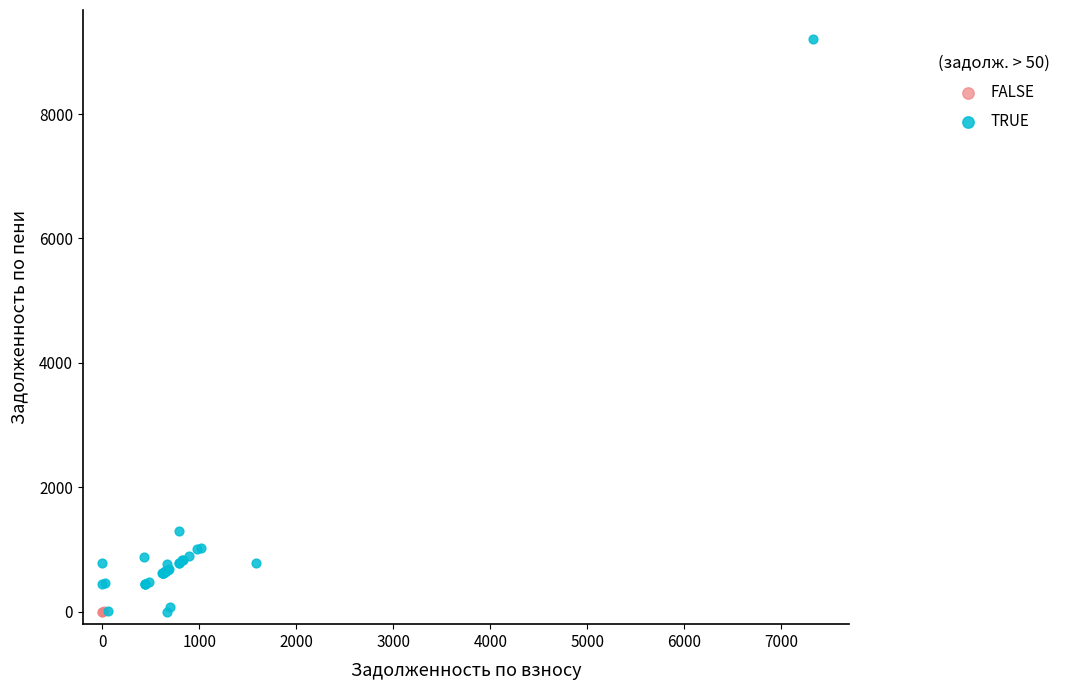

Which series contains the highest Y value?

TRUE